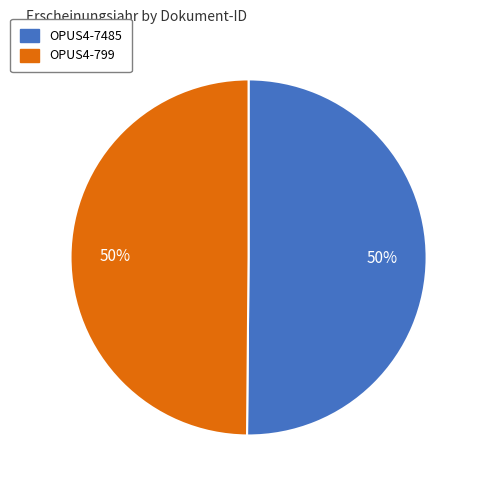

The OPUS4-7485 slice represents 60% of the pie. True or false?

False